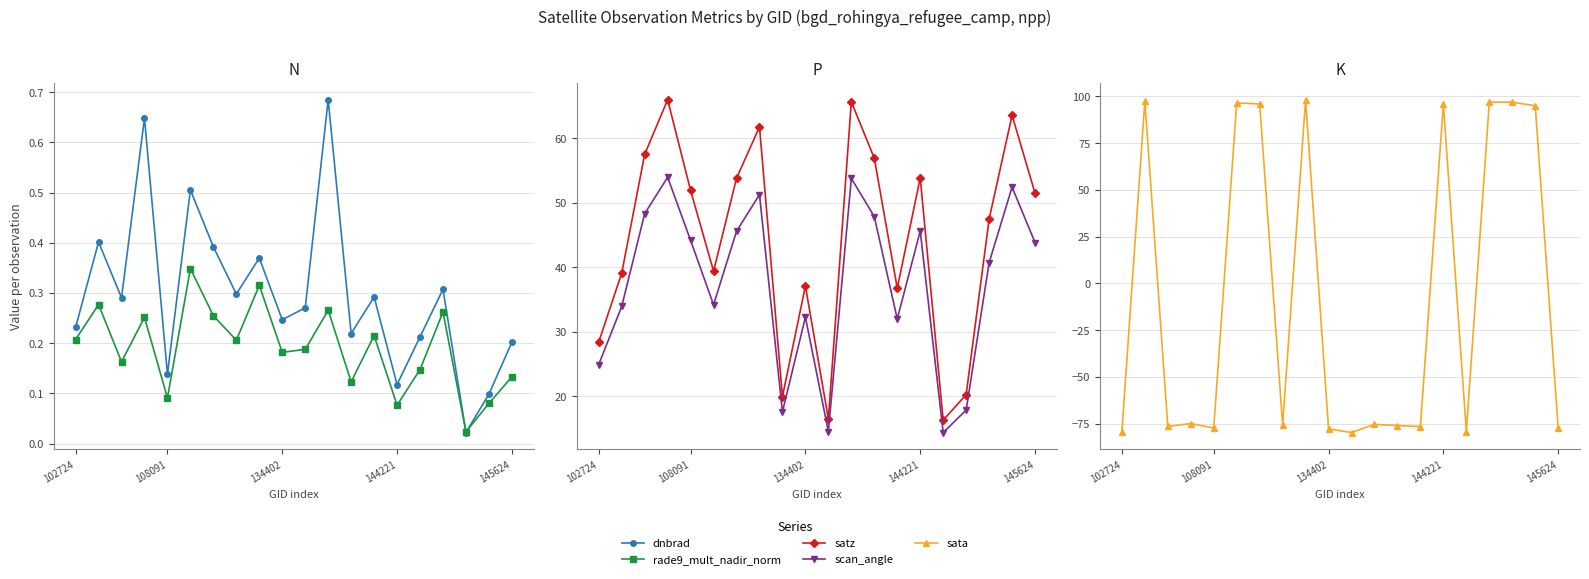

How many times do sata and dnbrad cross each other?

10